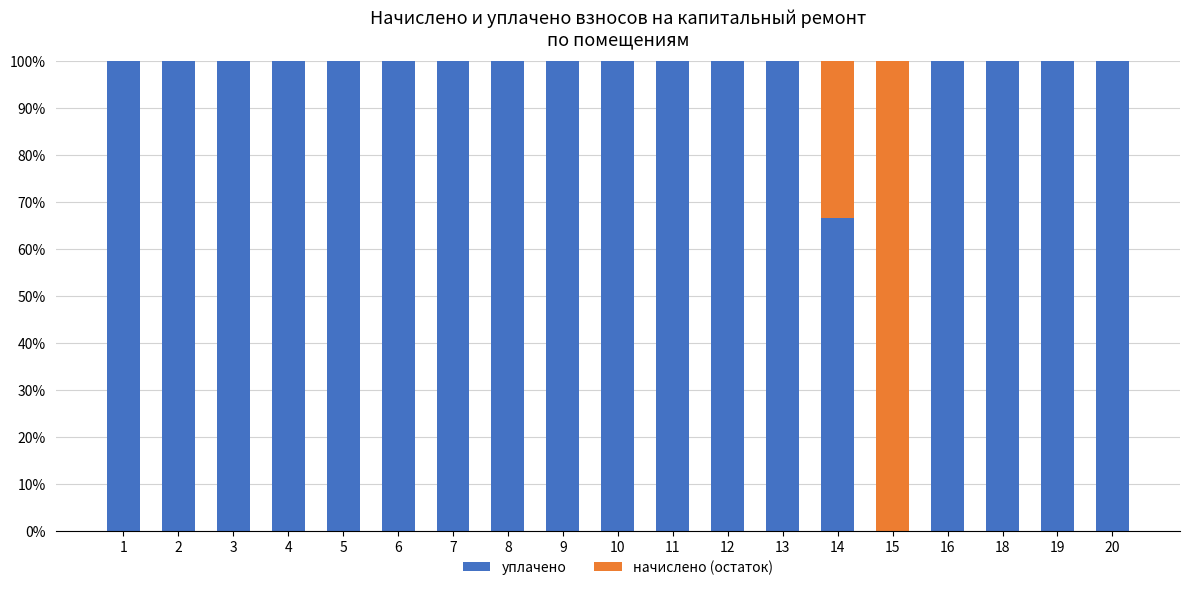

Where is уплачено nearest to the value 50?

14